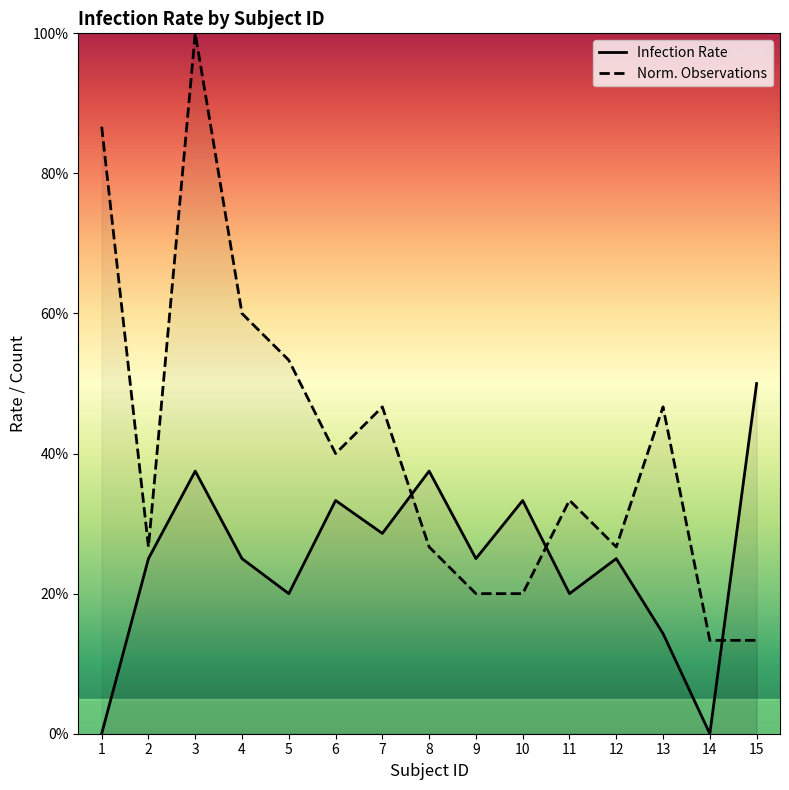

Rank the series by their average value, from lowest to highest.

Infection Rate, Norm. Observations